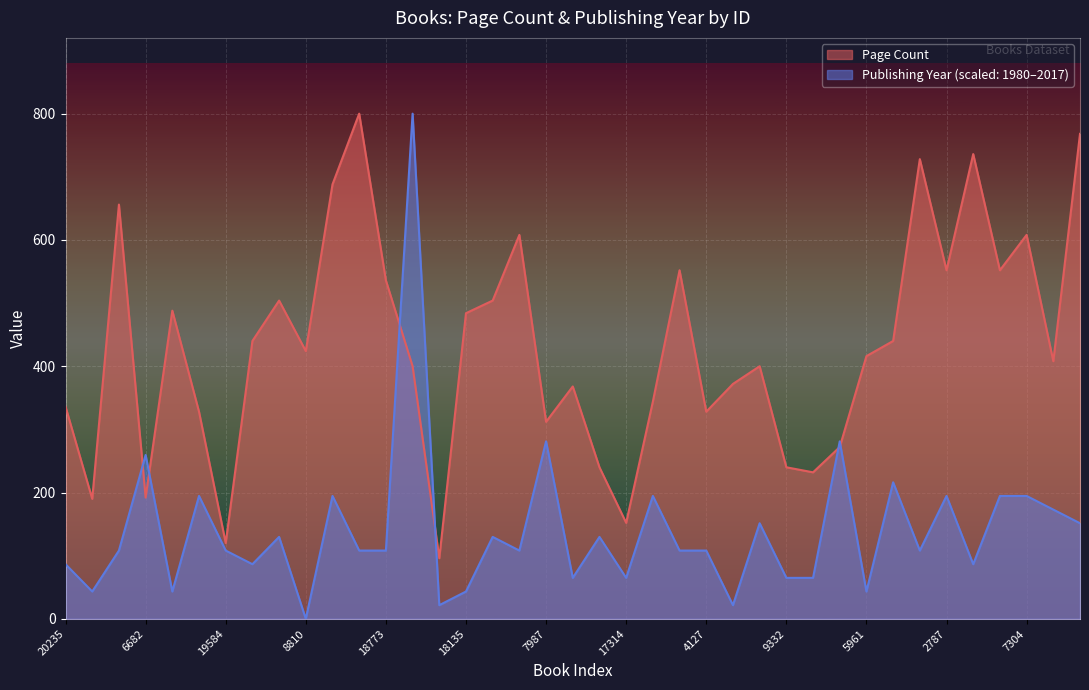

Which series has the widest spread of values?

Publishing Year (scaled: 1980–2017)